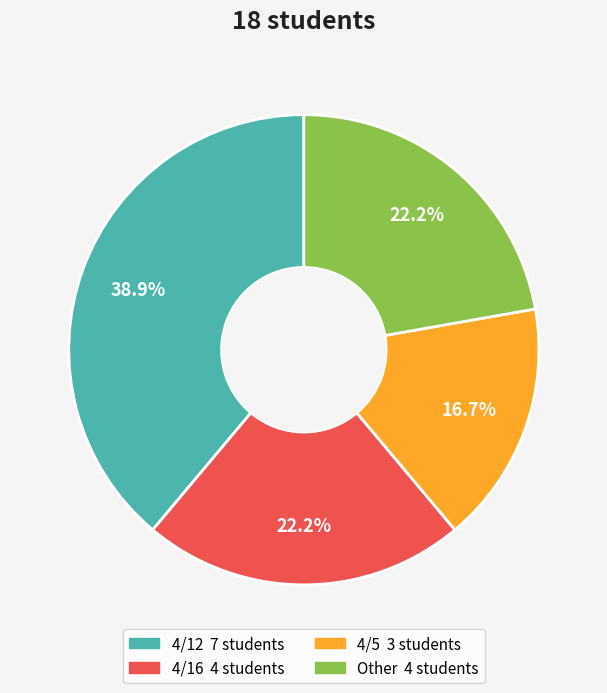

Which category has the smallest portion of the pie?

4/5